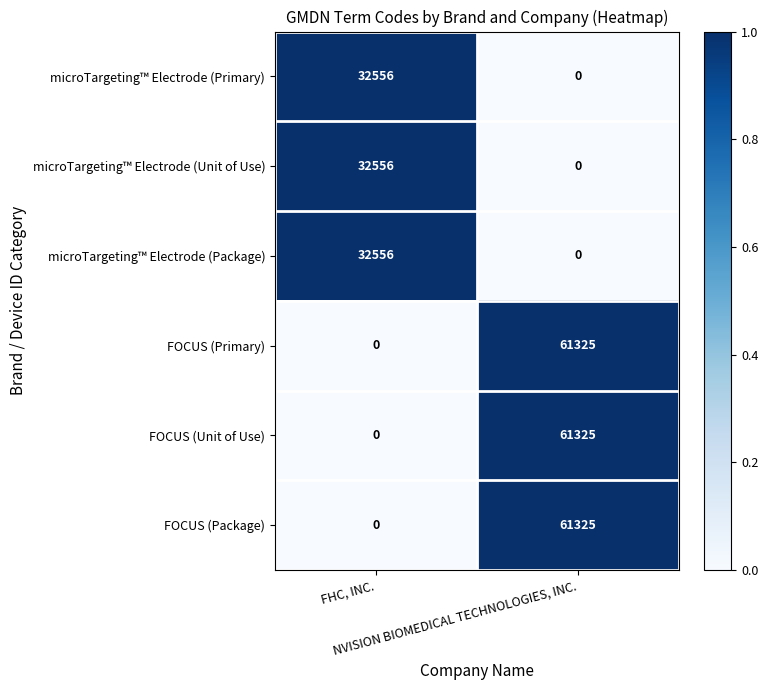

What is the highest value of the FOCUS (Unit of Use) series?

61325